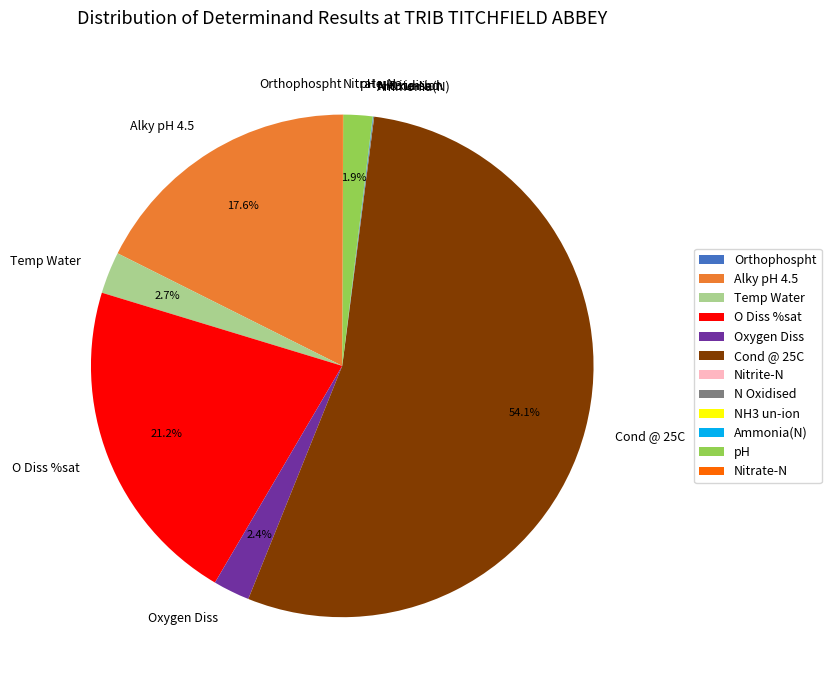

How much of the chart is everything except Temp Water?

97.3%